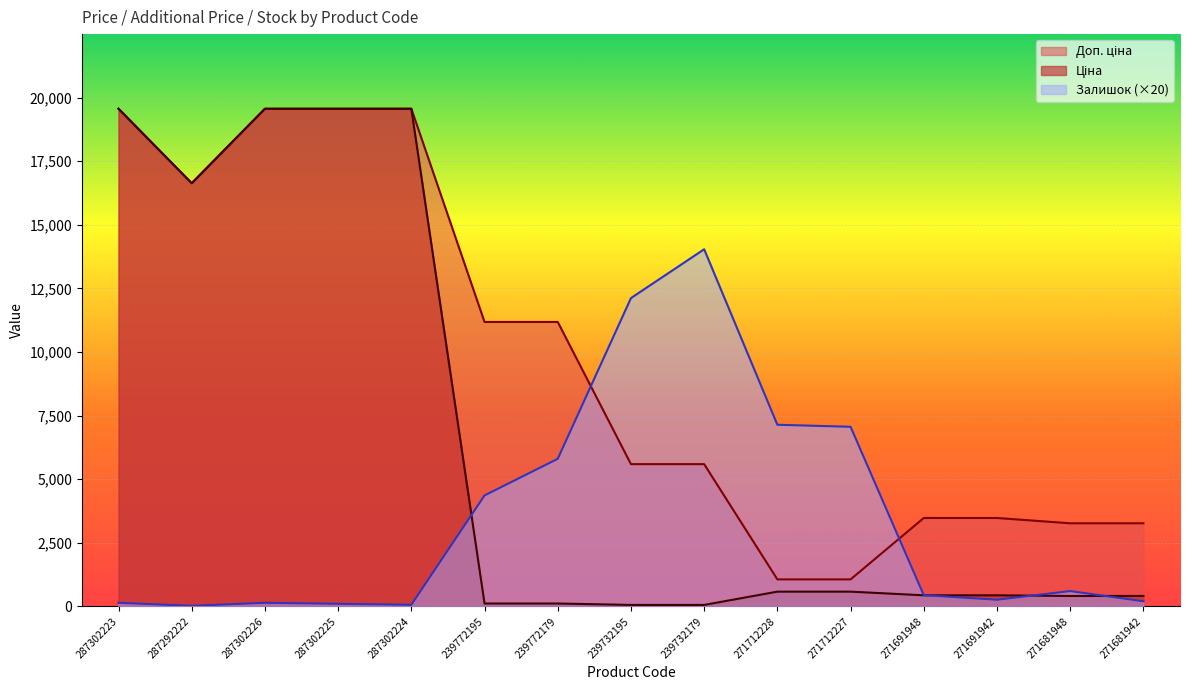

Which series has the largest total across all categories?

Доп. ціна